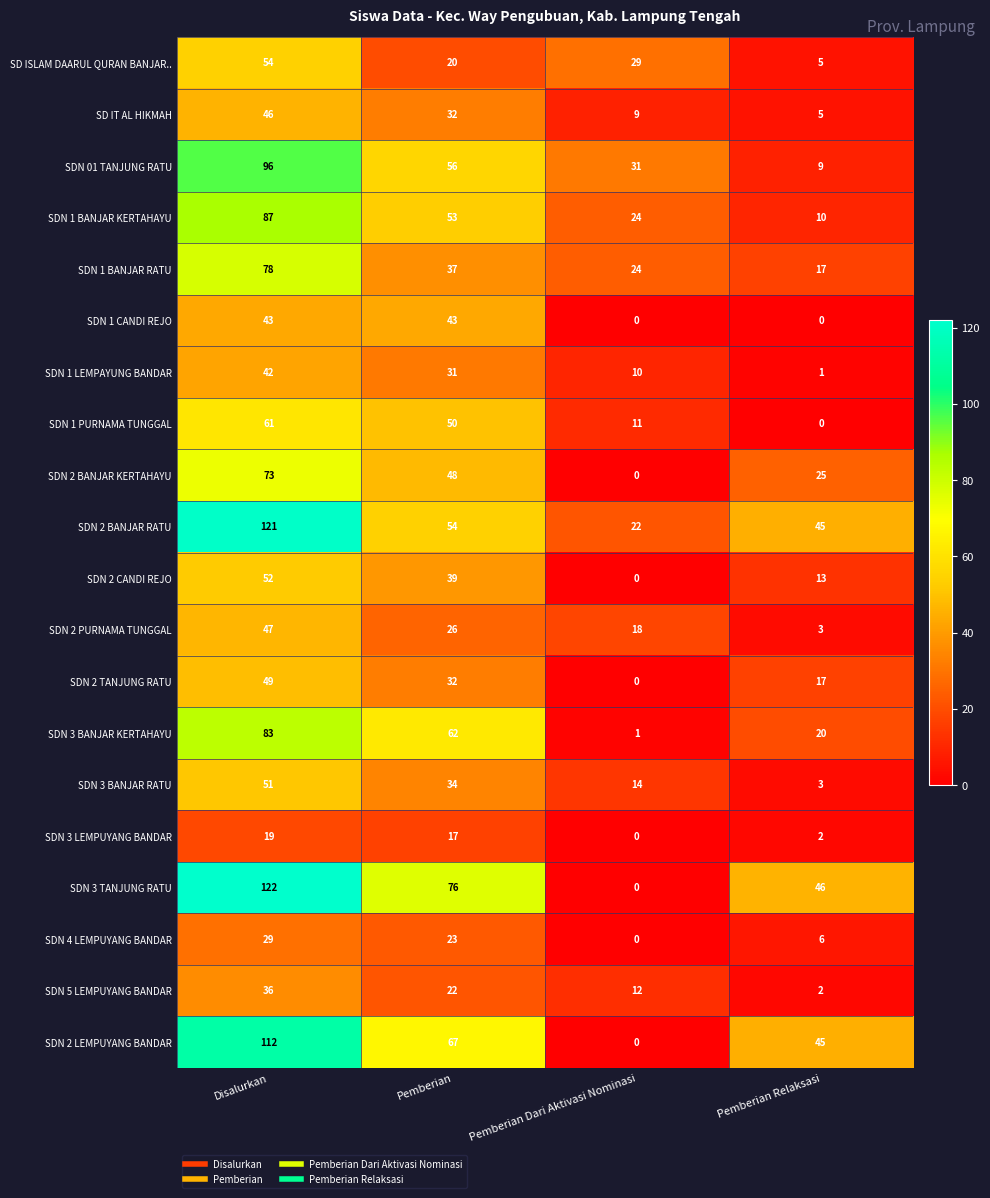

Count the number of categories in the chart.

4